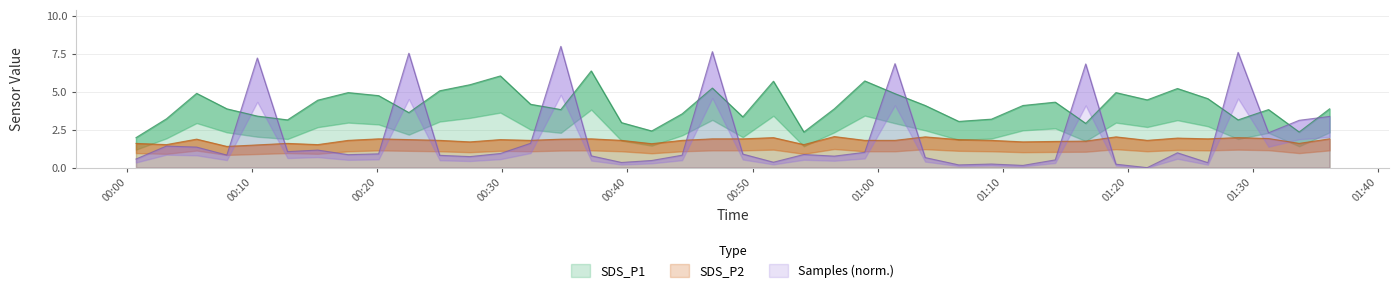

Reading left to right, extract all data points from this chart.

SDS_P1: 2.0	3.2	4.9	3.9	3.4	3.1	4.5	5.0	4.8	3.6	5.1	5.5	6.0	4.2	3.8	6.4	3.0	2.4	3.5	5.2	3.4	5.7	2.4	3.9	5.7	4.9	4.1	3.0	3.2	4.1	4.3	2.9	5.0	4.5	5.2	4.5	3.1	3.8	2.4	3.9
SDS_P2: 1.6	1.5	1.9	1.4	1.5	1.6	1.5	1.8	1.9	1.9	1.8	1.7	1.9	1.8	1.9	1.9	1.8	1.6	1.8	1.9	1.9	2.0	1.5	2.0	1.8	1.8	2.0	1.9	1.8	1.7	1.7	1.8	2.0	1.8	1.9	1.9	2.0	1.9	1.6	1.9
Samples: 0.6	1.4	1.4	0.8	7.2	1.1	1.2	0.9	0.9	7.5	0.8	0.7	0.9	1.6	8.0	0.8	0.3	0.5	0.8	7.7	0.9	0.4	0.9	0.8	1.0	6.9	0.7	0.2	0.2	0.1	0.5	6.8	0.2	0.0	1.0	0.3	7.6	2.3	3.1	3.4